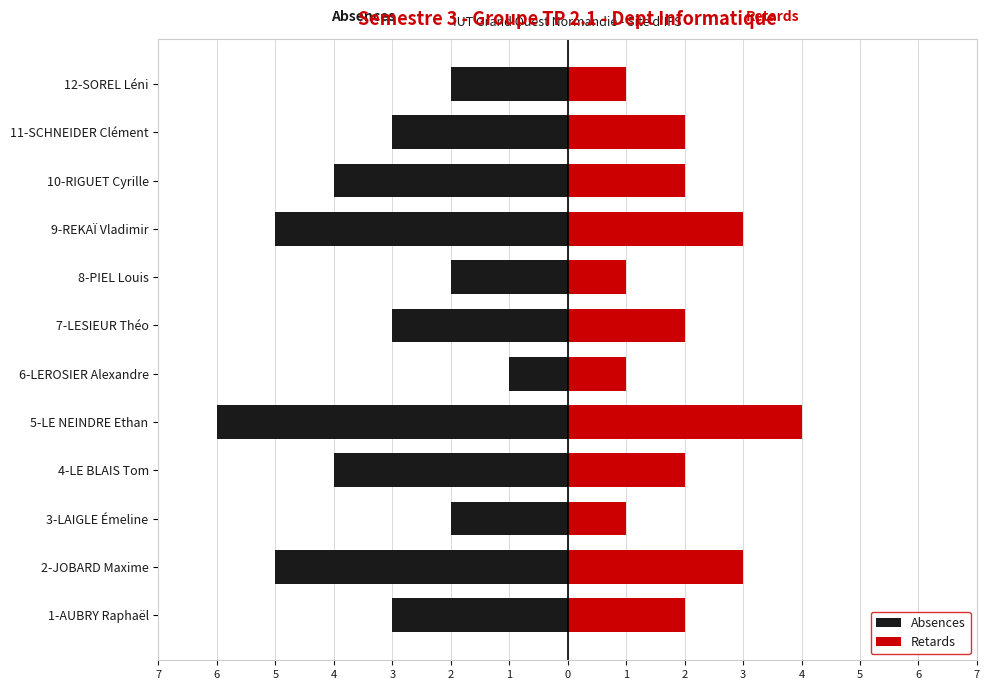

How many bars are there in each group?

2